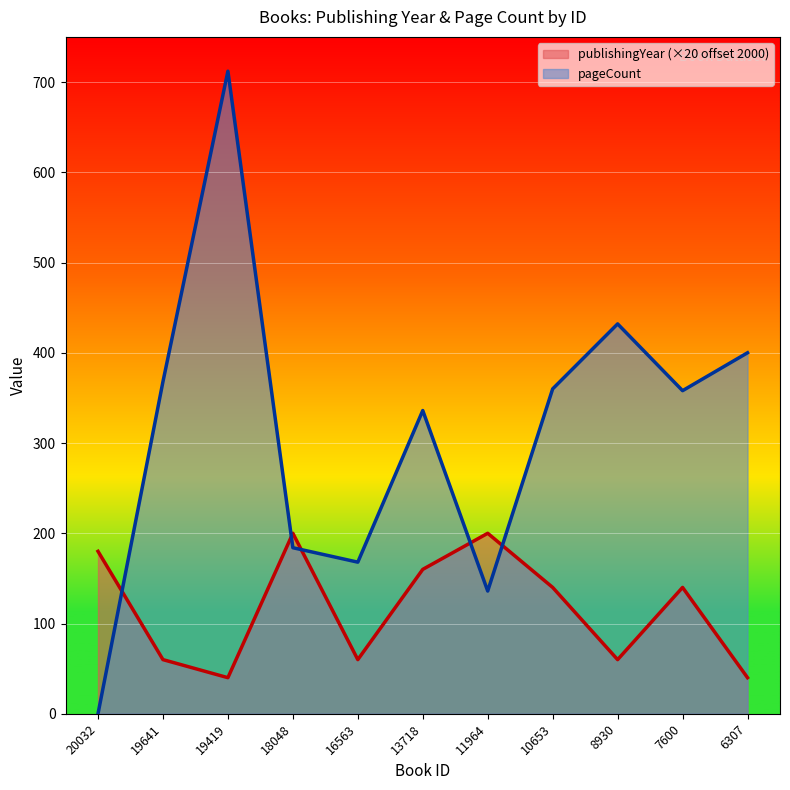

At which label is publishingYear closest to 120?

10653